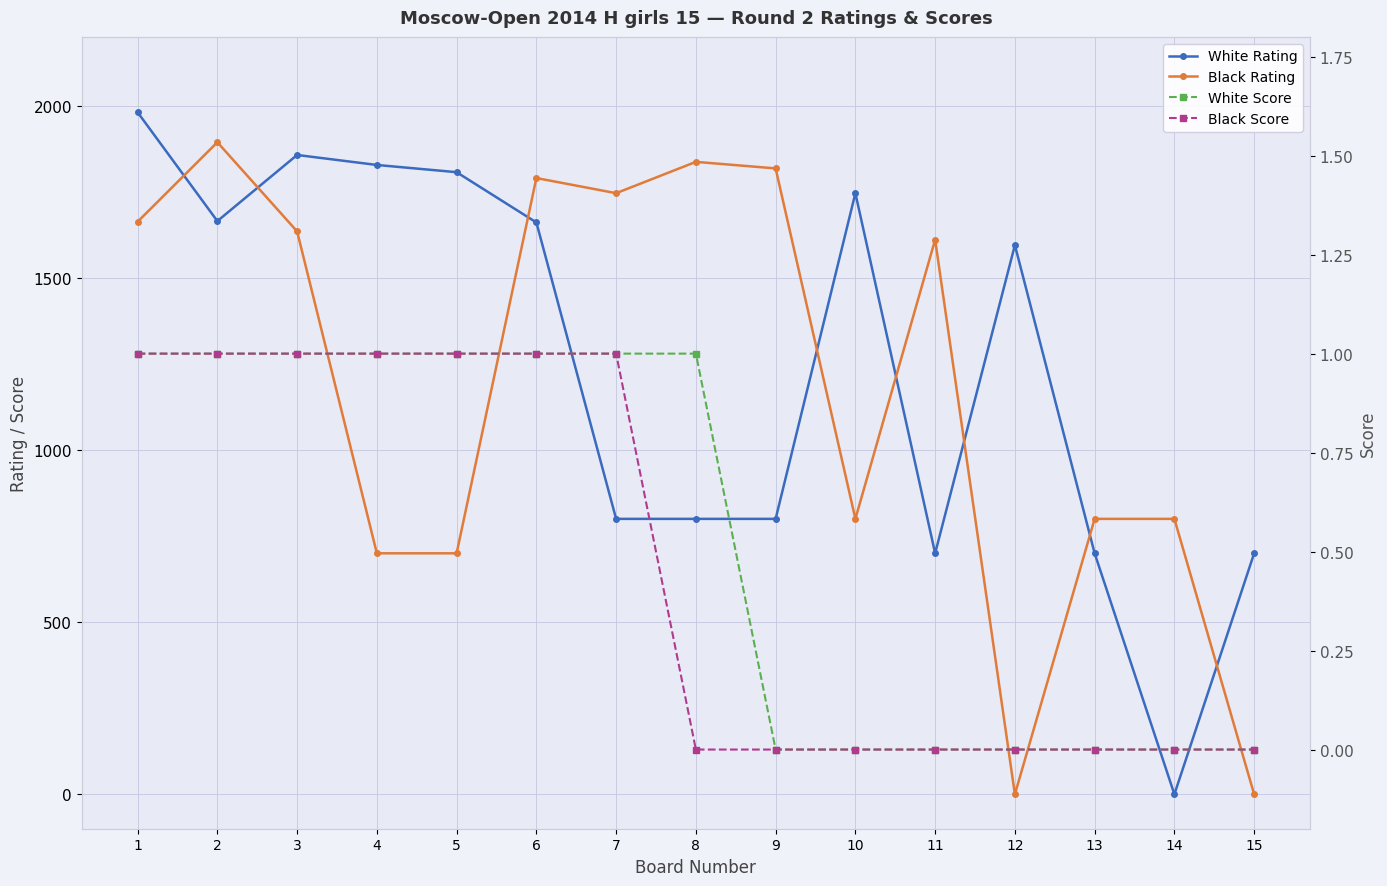

Rank the series at 3 from lowest to highest value.

White Score, Black Score, Black Rating, White Rating